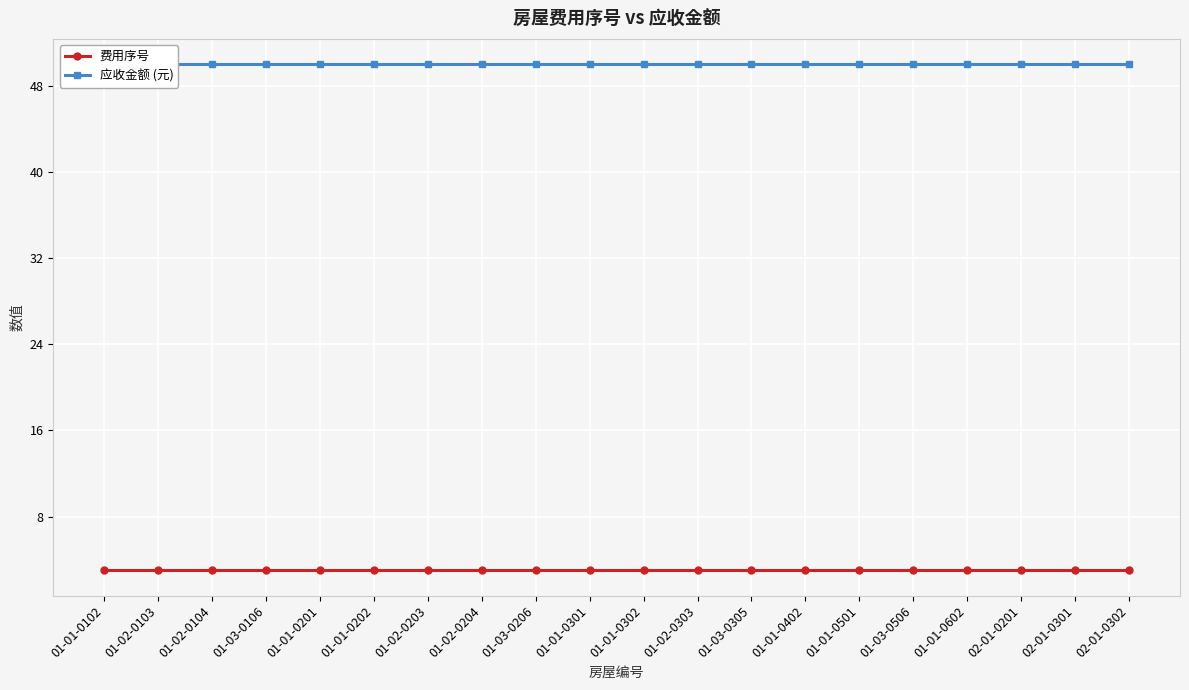

True or false: 费用序号 has a value of 4 at 01-01-0402.

False